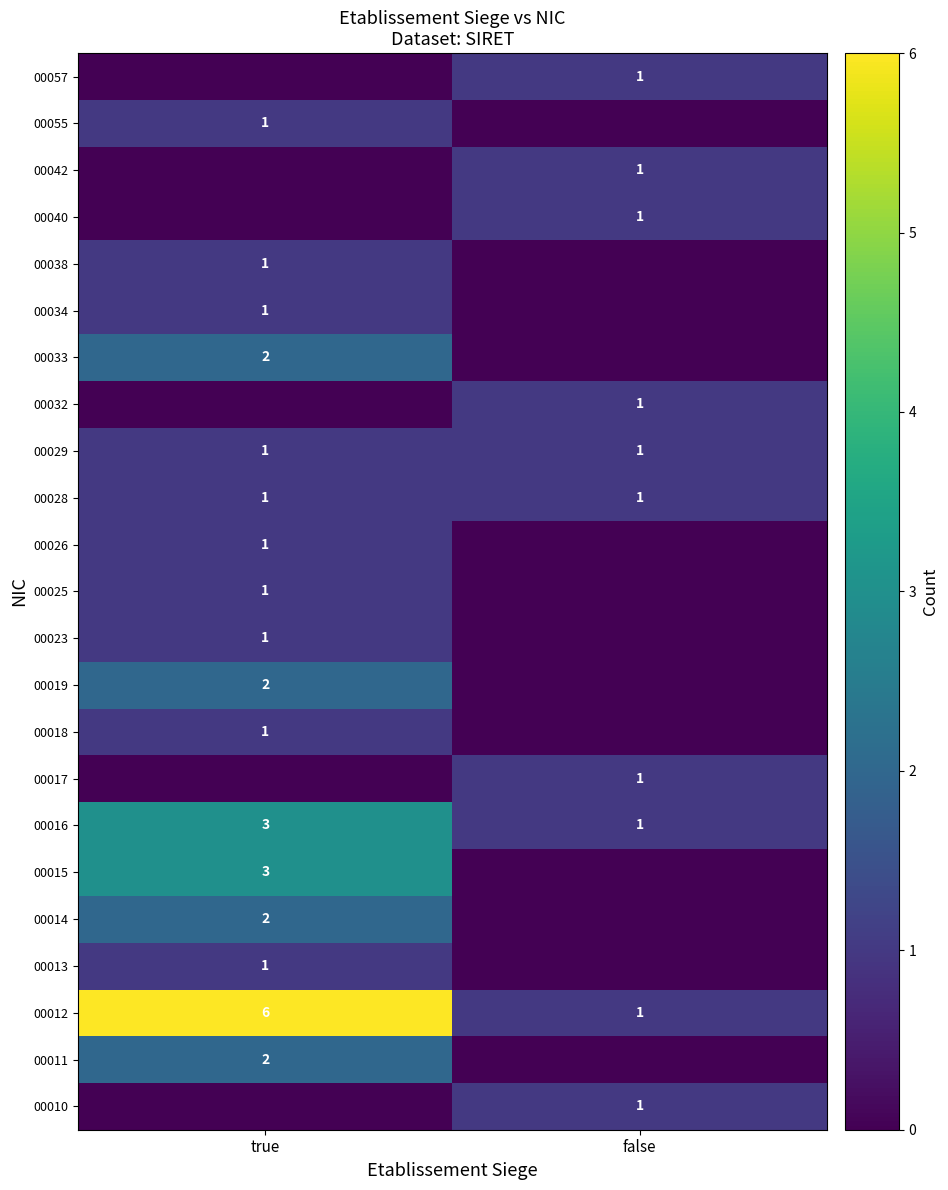

The value of 00016 at false is 1. True or false?

True